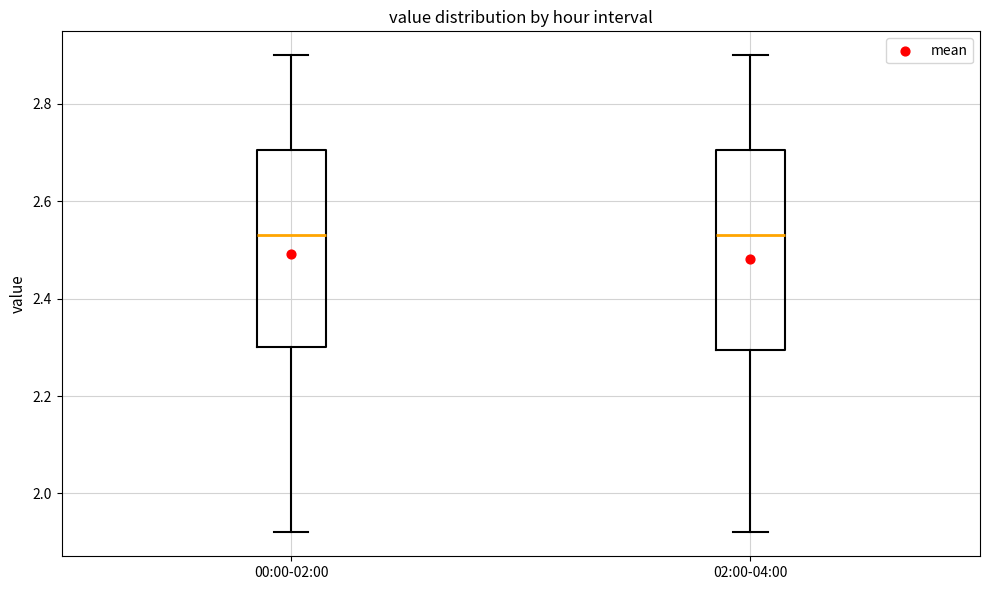

Where does the lower whisker of the box for 02:00-04:00 end on the y-axis? The values are not printed on the chart, so give them approximately, as read against the axis.

1.92